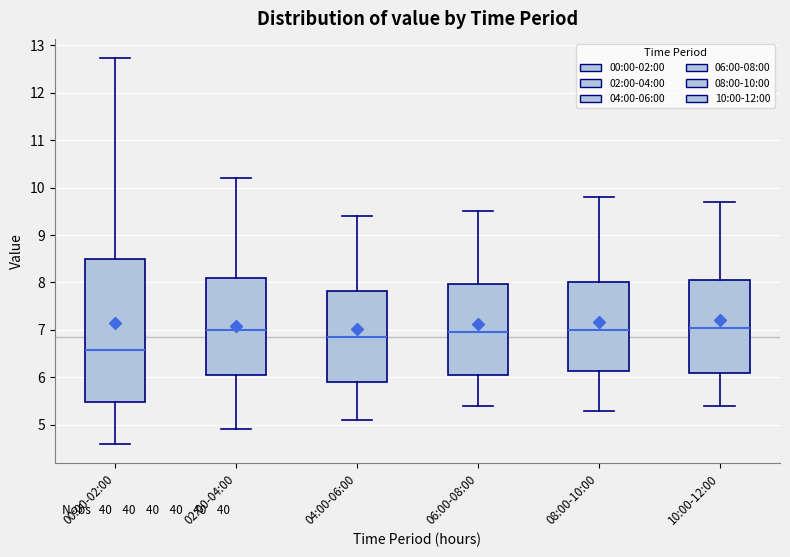

Reading left to right, transcribe this box plot: for each box, give where its median line is, the range the box spans, and where its two whiskers end, as read against the y-axis. The values are not printed on the chart, so give them approximately, as read against the axis.

00:00-02:00: median 6.6, box 5.5 to 8.5, whiskers 4.6 to 12.7
02:00-04:00: median 7.0, box 6.1 to 8.1, whiskers 4.9 to 10.2
04:00-06:00: median 6.9, box 5.9 to 7.8, whiskers 5.1 to 9.4
06:00-08:00: median 7.0, box 6.1 to 8.0, whiskers 5.4 to 9.5
08:00-10:00: median 7.0, box 6.1 to 8.0, whiskers 5.3 to 9.8
10:00-12:00: median 7.1, box 6.1 to 8.1, whiskers 5.4 to 9.7